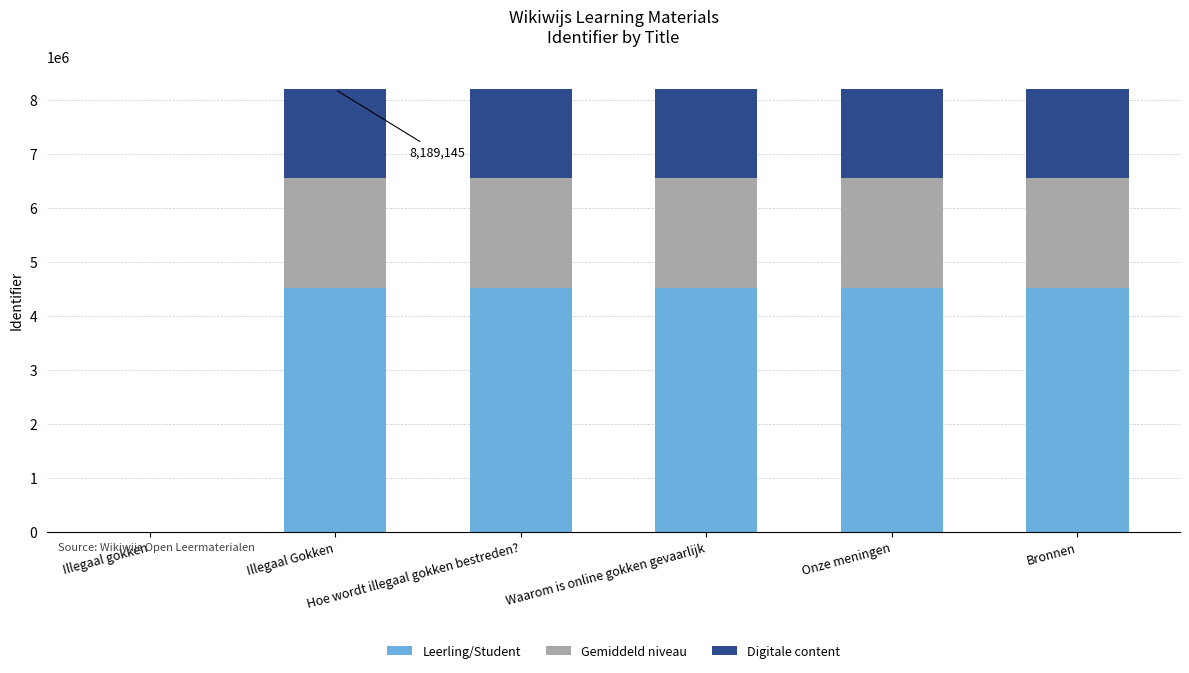

How many data points in Leerling/Student are above 4504080?

3